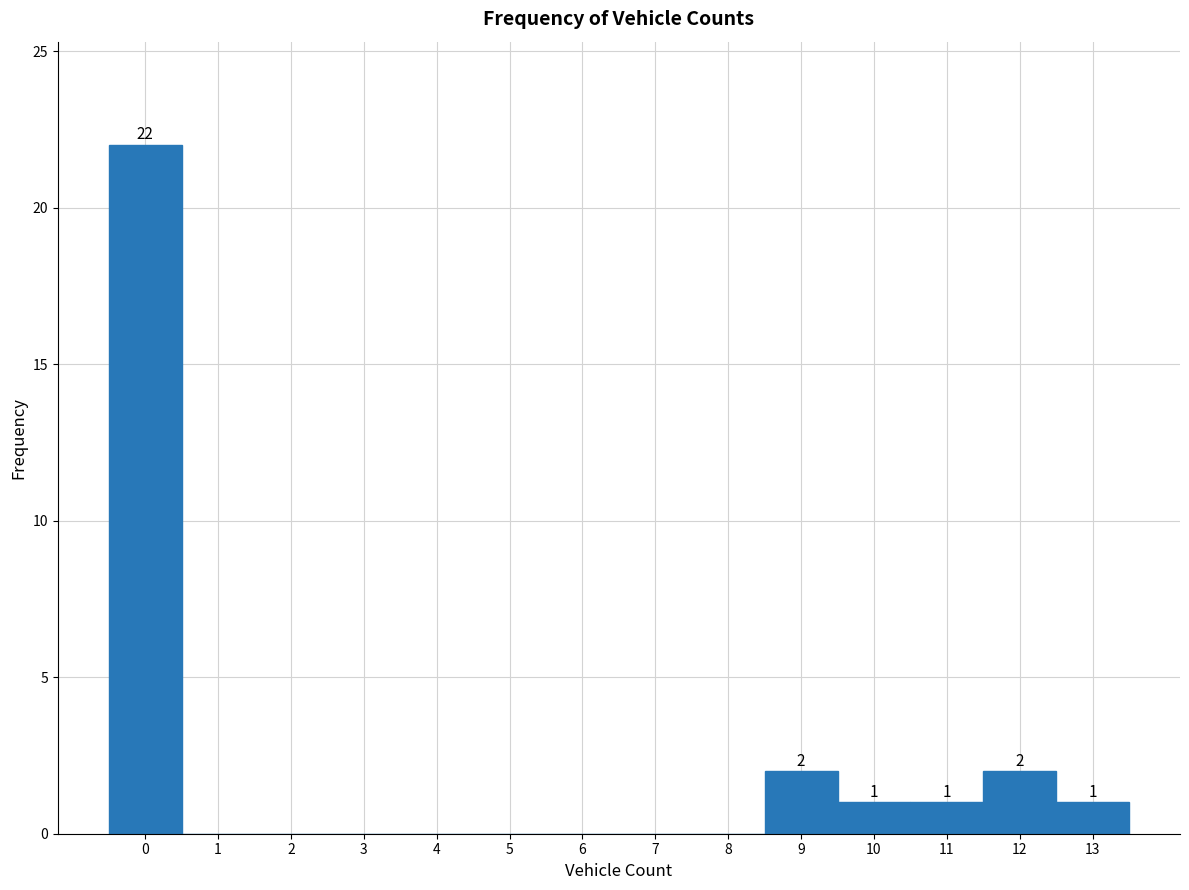

Which range on the x-axis has the tallest bar?

-0.5 to 0.5